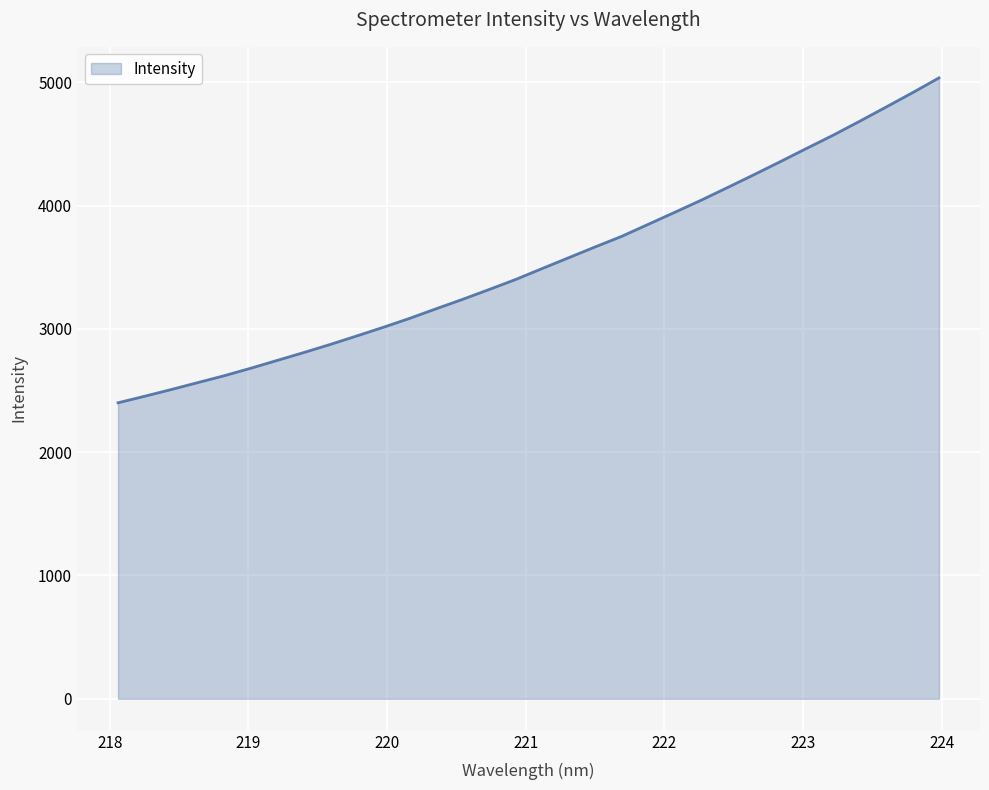

Reading right to left, transcribe all the data shown in this chart.

5036.7	4916.6	4800.0	4684.7	4571.8	4465.0	4357.0	4250.7	4146.4	4043.3	3944.9	3847.6	3750.5	3664.9	3577.2	3489.7	3400.9	3319.9	3240.1	3163.6	3085.8	3012.9	2942.8	2874.0	2808.2	2744.6	2681.0	2620.3	2564.4	2508.2	2453.9	2401.2